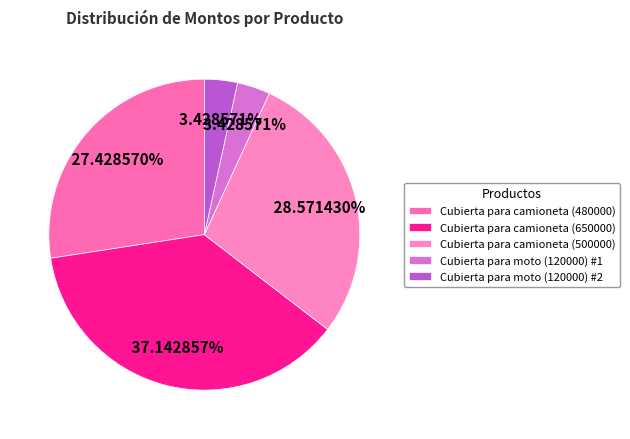

Approximately how many times larger is the value at Cubierta para moto (120000) #2 compared to Cubierta para camioneta (500000)?

0.1